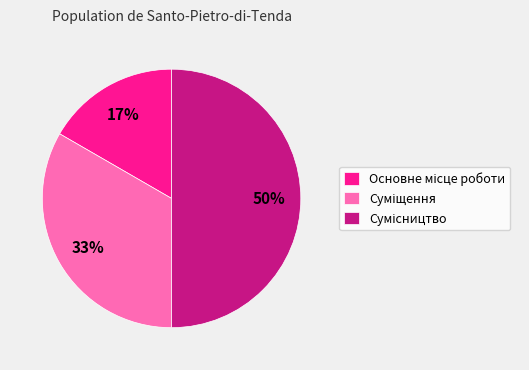

To the nearest percent, what is the difference between the largest and smallest slice percentages?

33%